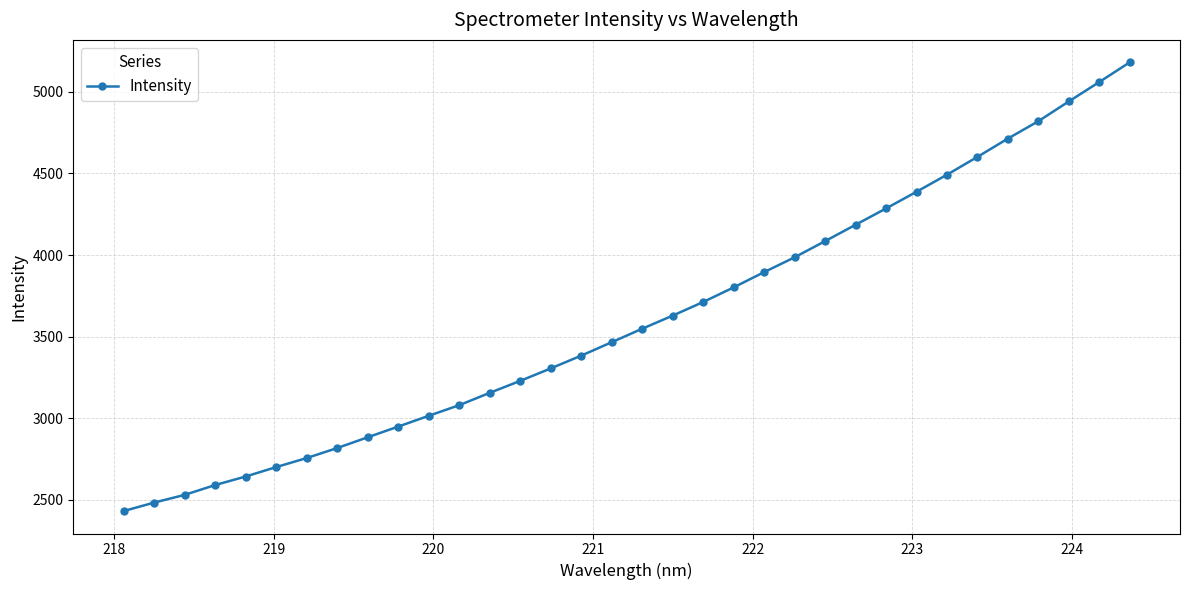

What is the value of the 19th point from the left?

3628.7